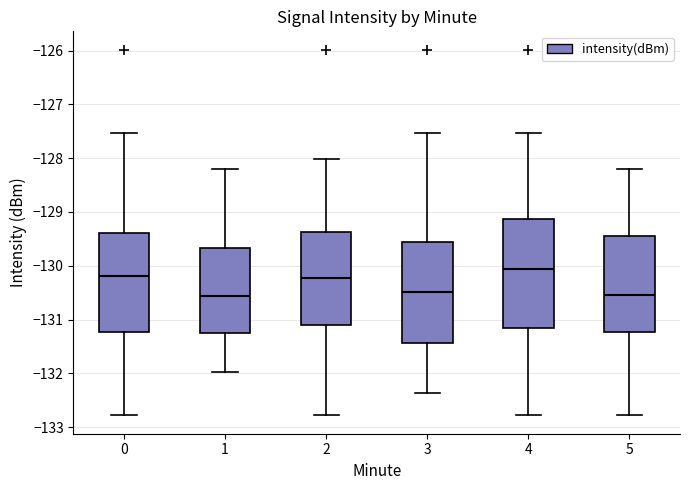

Which box's median line is the highest?

4